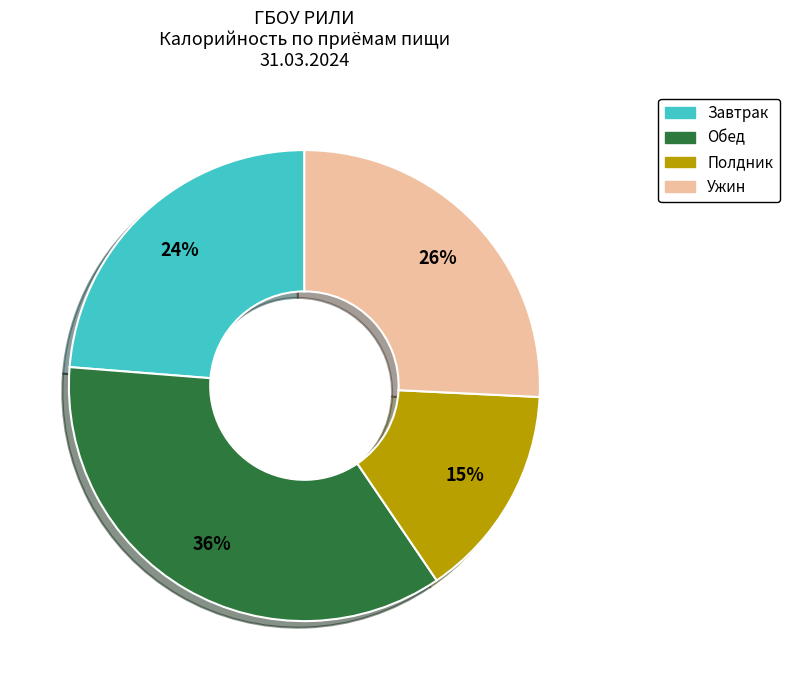

Count the number of slices in the pie.

4